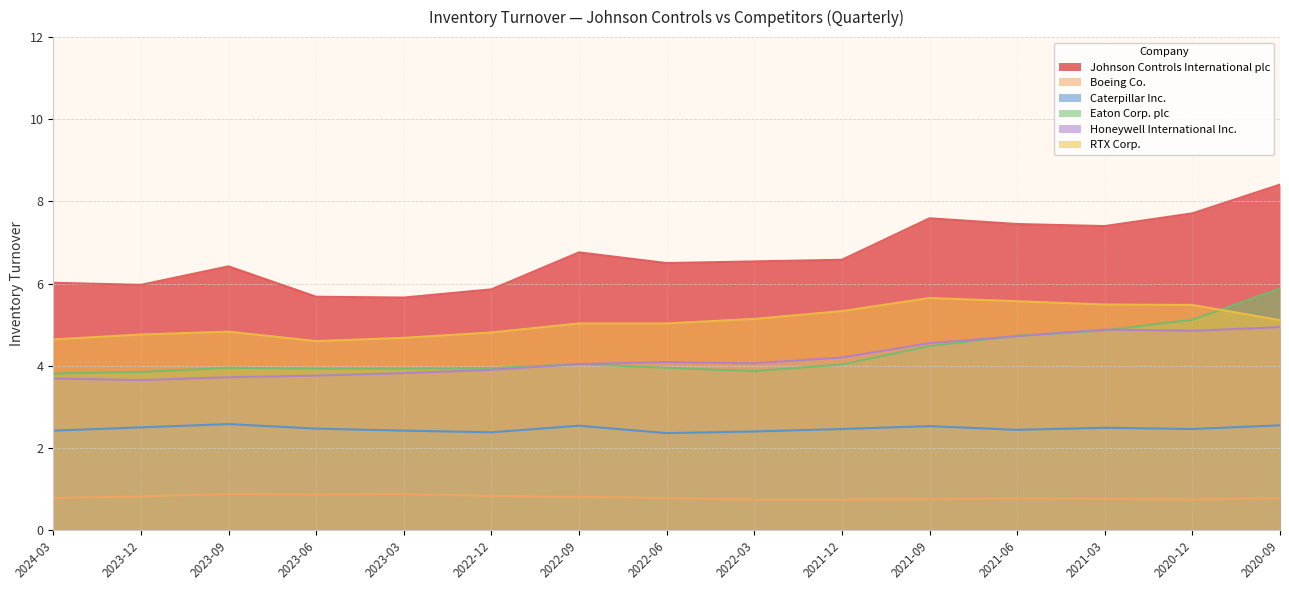

Which series has the largest total across all categories?

Johnson Controls International plc